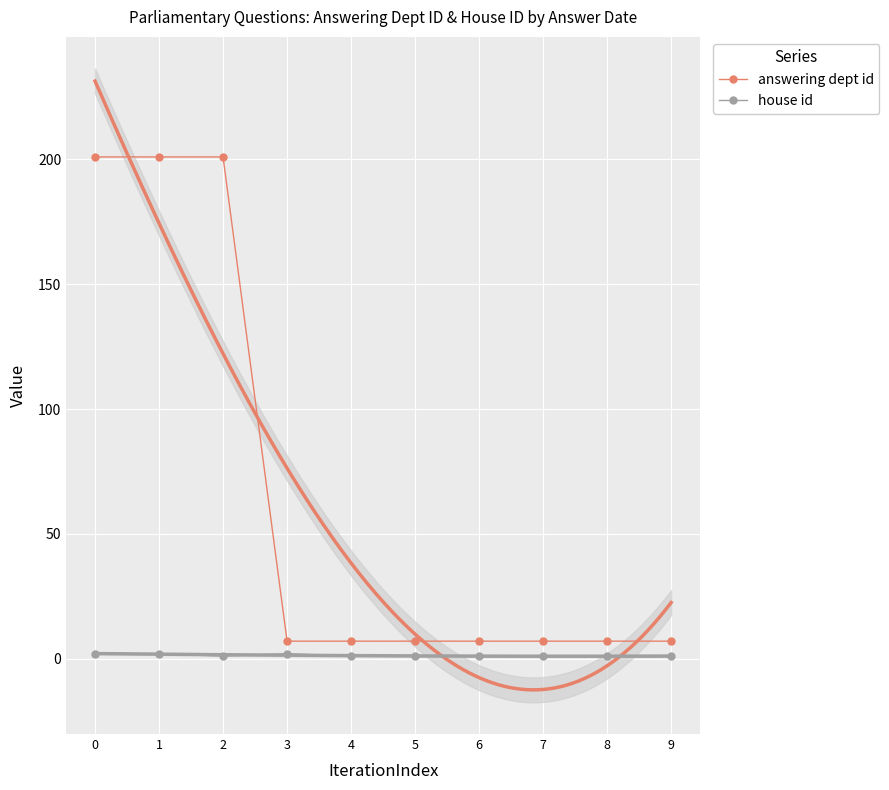

How many values in the answering dept id series exceed 7?

3